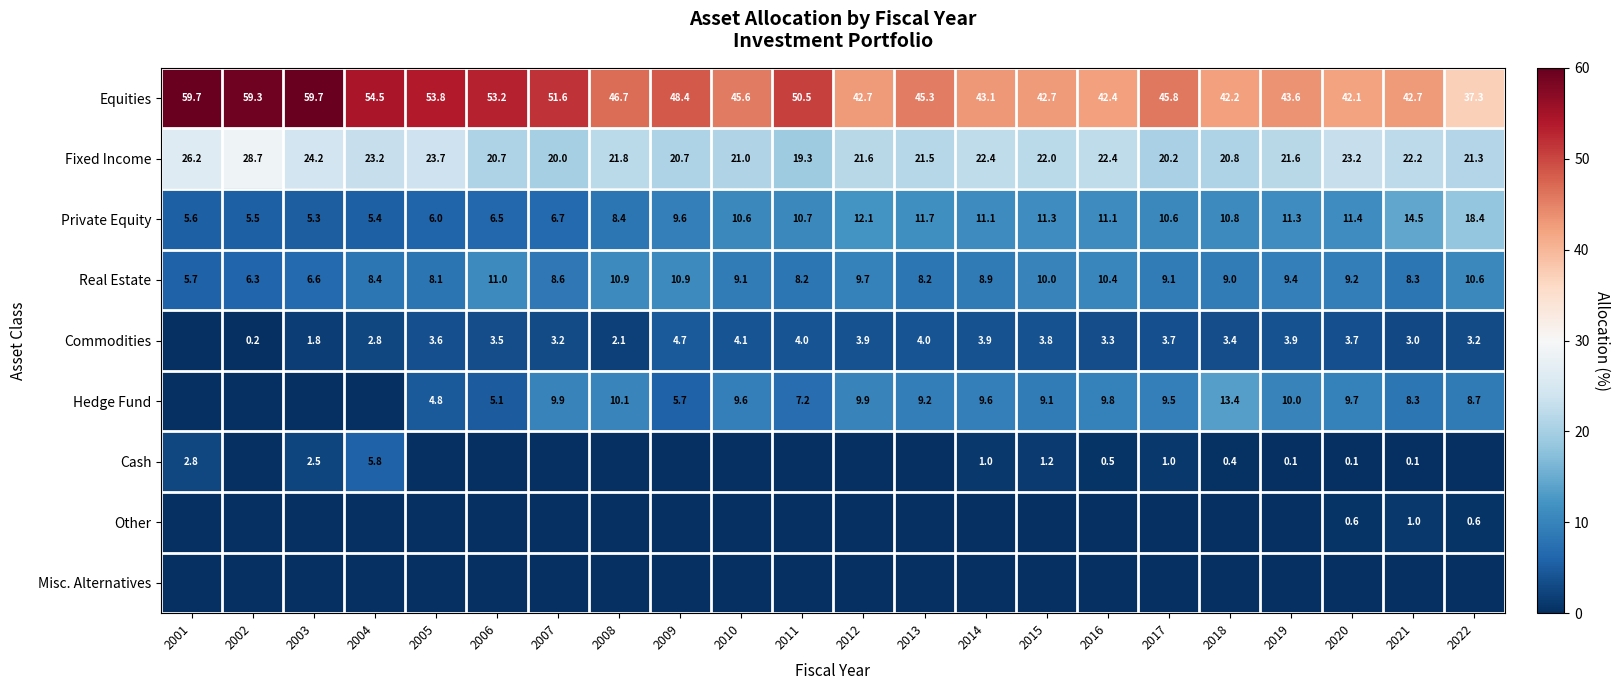

What is the difference between the Private Equity values at 2021 and 2012?

2.4